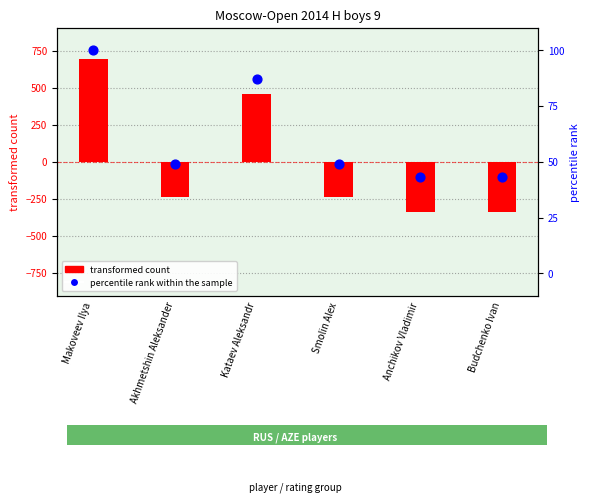

Which series has the largest Y range (max minus min)?

transformed count